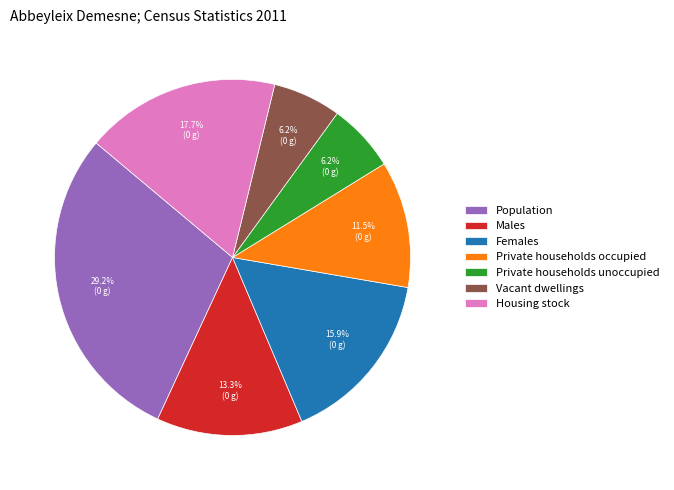

The Private households occupied slice represents 24% of the pie. True or false?

False